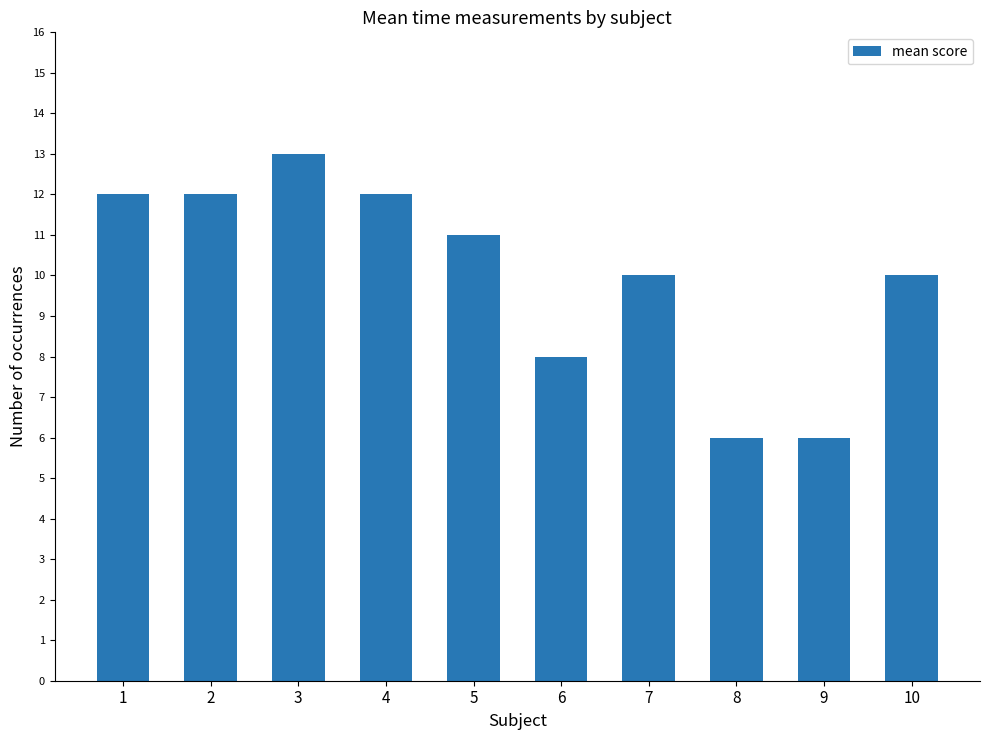

Count the number of categories in the chart.

10